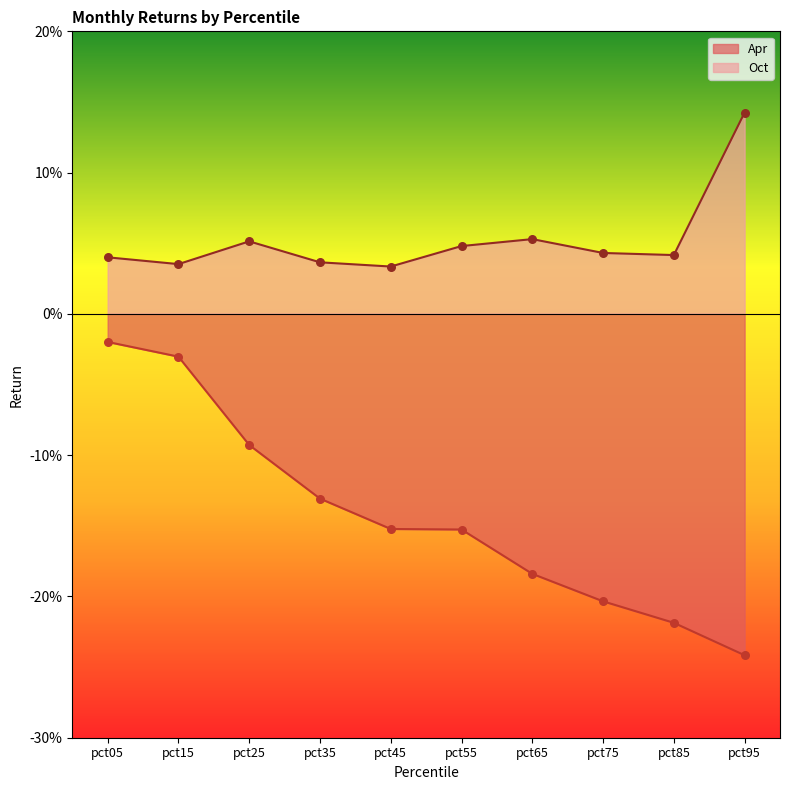

Is the value of Apr at pct35 greater than the value of Oct at pct25?

No